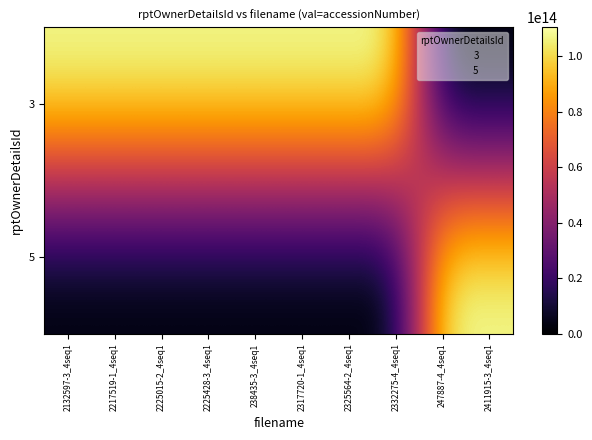

Reading left to right, extract all data points from this chart.

3: 2132597-3_4seq1=110465921138291	2217519-1_4seq1=110465922067218	2225015-2_4seq1=110465922097130	2225428-3_4seq1=110465922100139	238435-3_4seq1=110465923028112	2317720-1_4seq1=110465923067642	2325564-2_4seq1=110465923098424	2332275-4_4seq1=110465923123735	247887-4_4seq1=0	2411915-3_4seq1=0
5: 2132597-3_4seq1=0	2217519-1_4seq1=0	2225015-2_4seq1=0	2225428-3_4seq1=0	238435-3_4seq1=0	2317720-1_4seq1=0	2325564-2_4seq1=0	2332275-4_4seq1=0	247887-4_4seq1=110465924036347	2411915-3_4seq1=110465924047887